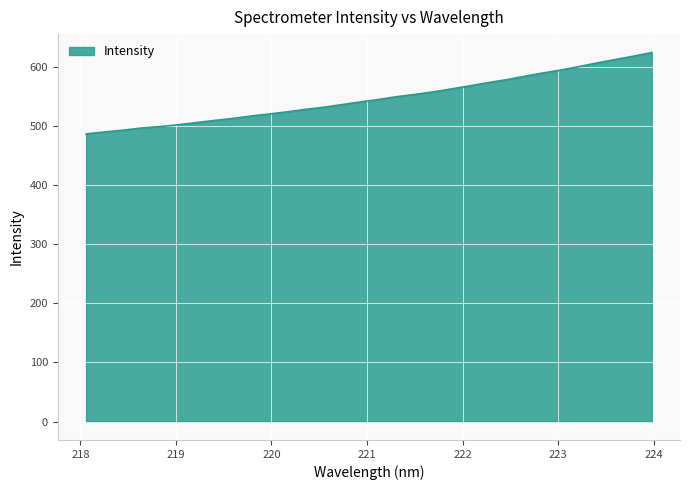

What is the greatest value displayed?

624.7